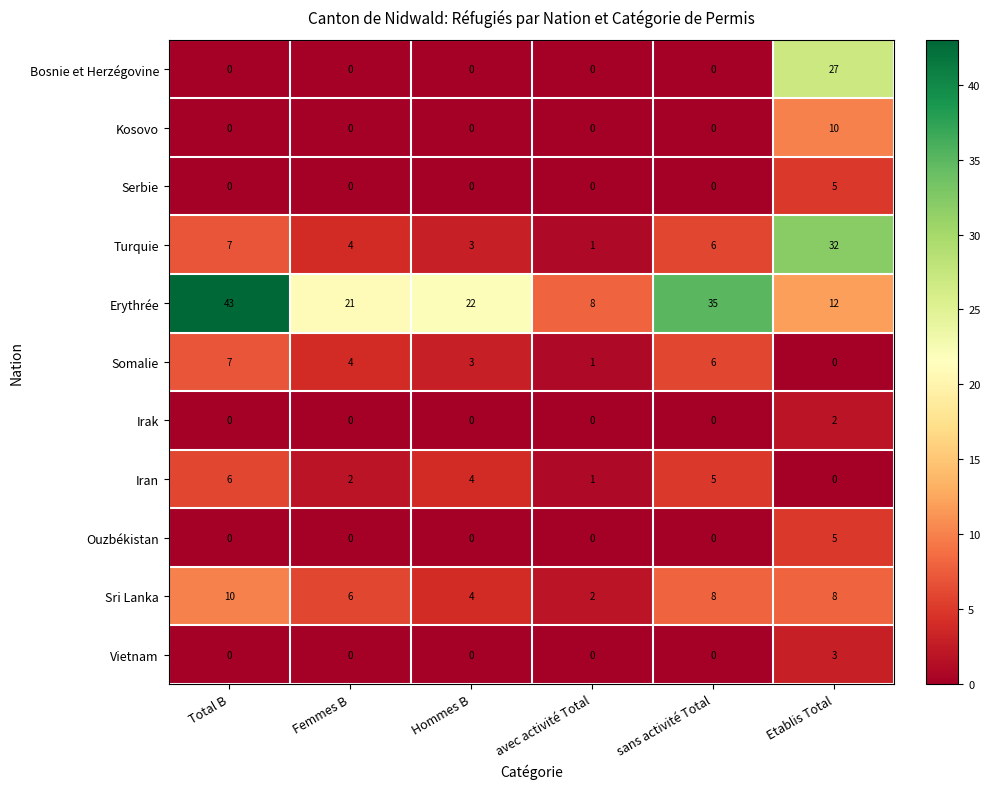

The Vietnam series shows 1 at Total B. True or false?

False